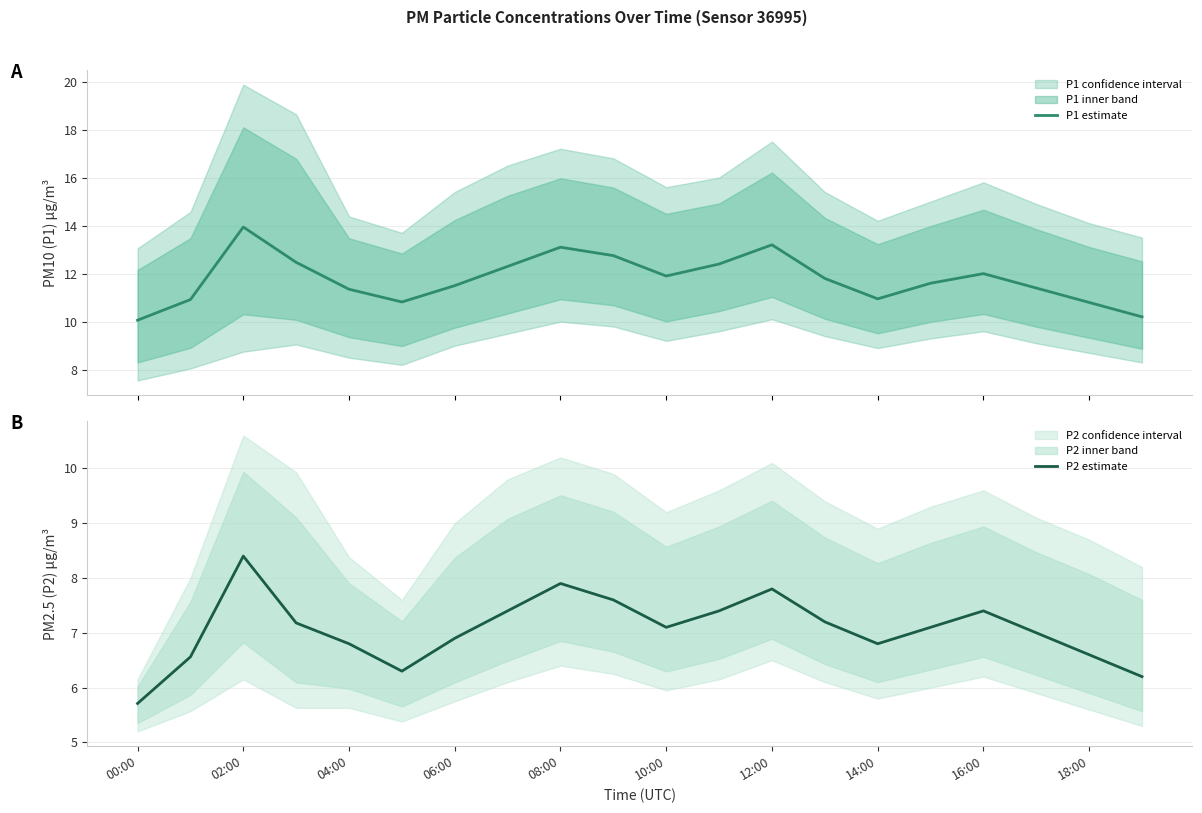

What is the sum of all P2 estimate values?

141.3